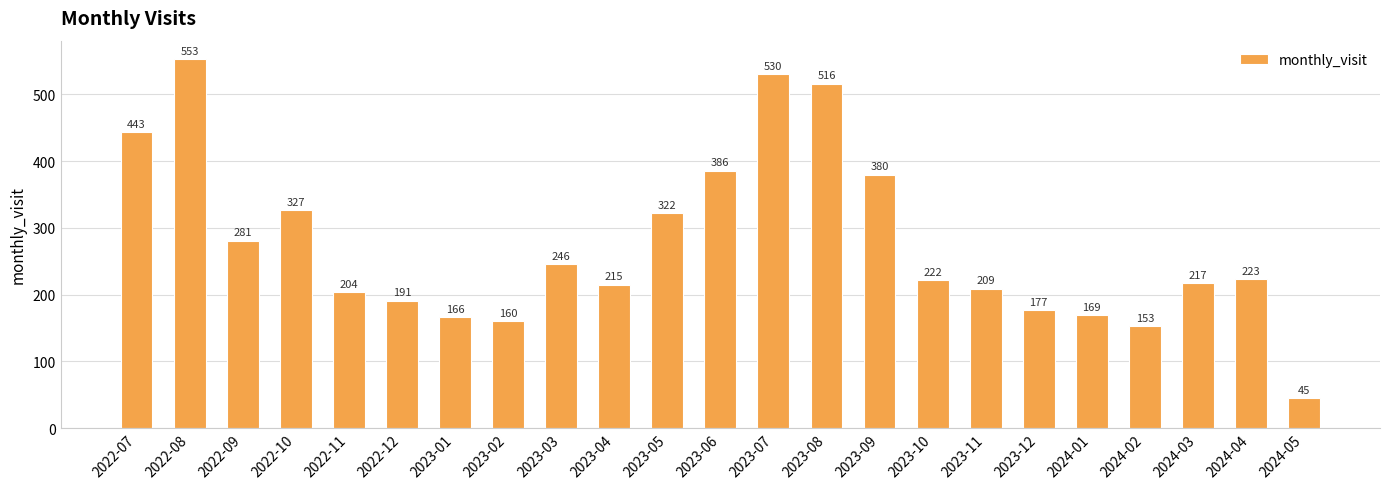

What is the value of the 20th bar from the left?

153